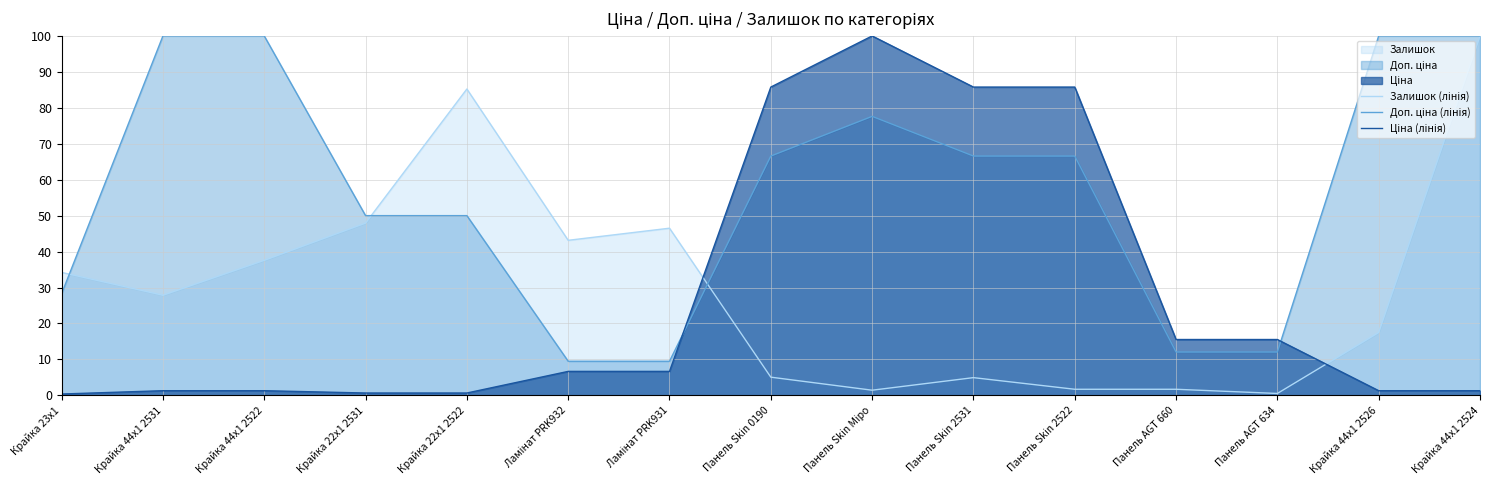

How many interior local peaks does the Ціна (лінія) series have?

1